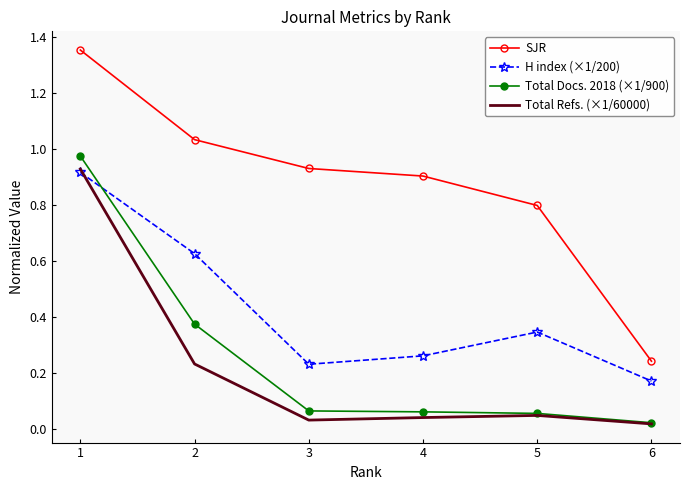

Which series has the largest range (max minus min)?

SJR